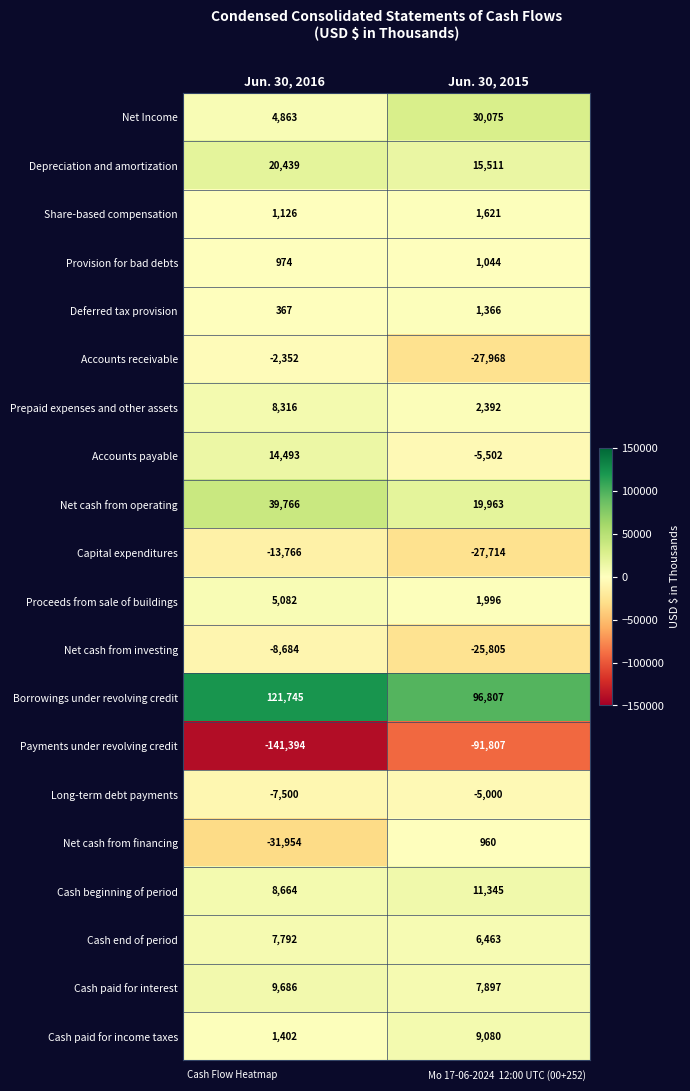

True or false: Provision for bad debts has a value of 1044 at Jun. 30, 2015.

True